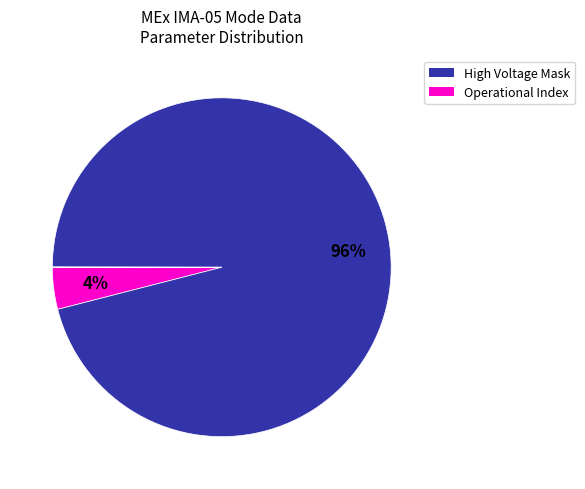

To the nearest percent, what is the average slice percentage?

33%